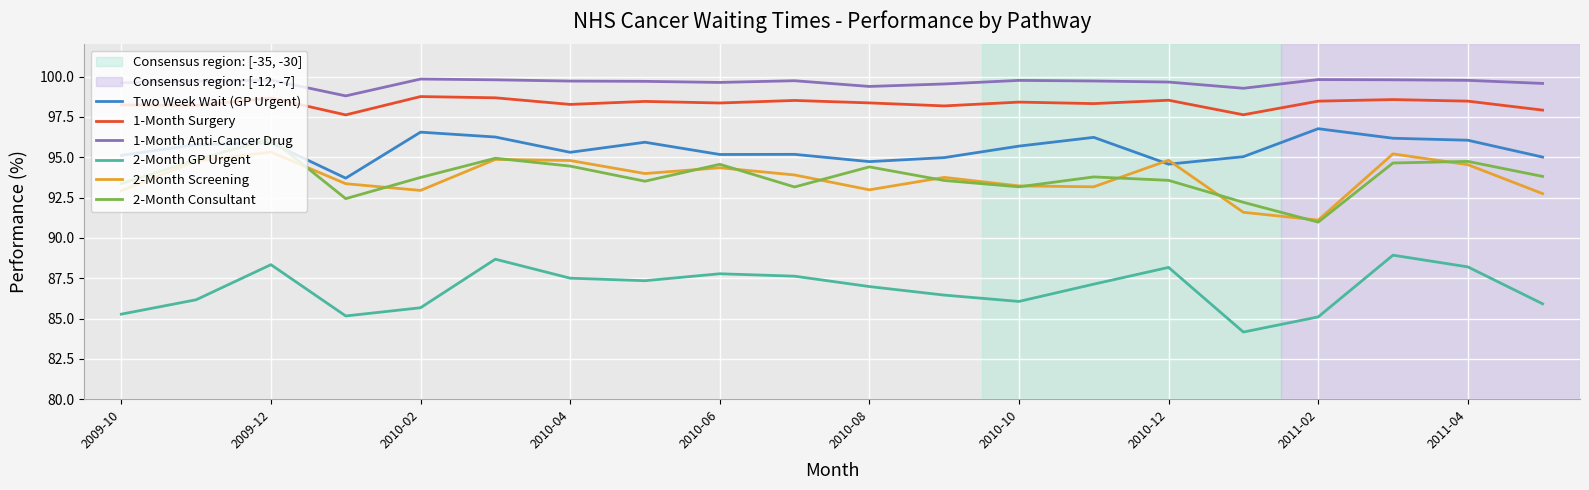

True or false: 2-Month GP Urgent and 2-Month Consultant cross at least once.

False